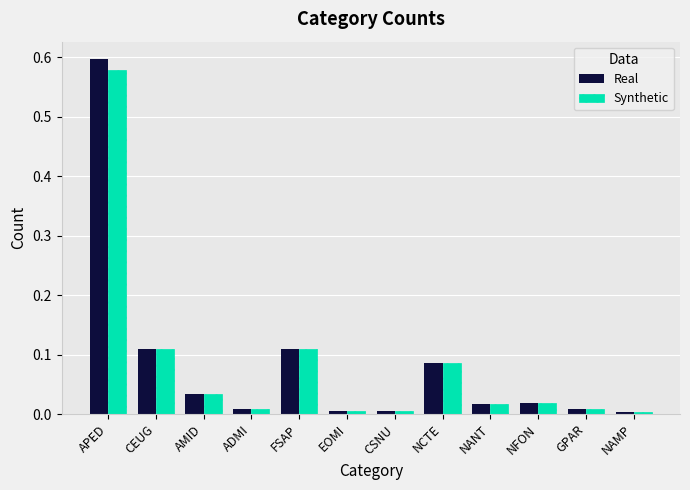

What position from the left is EOMI?

6